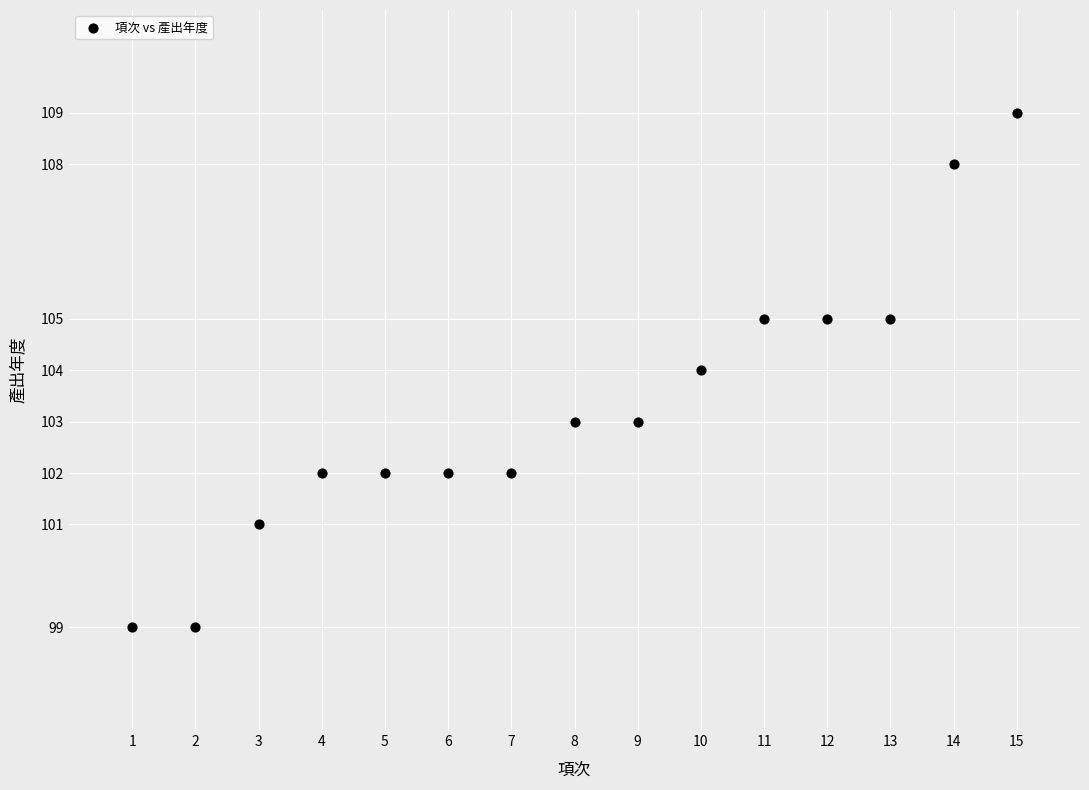

What is the range of X values (max minus min)?

14